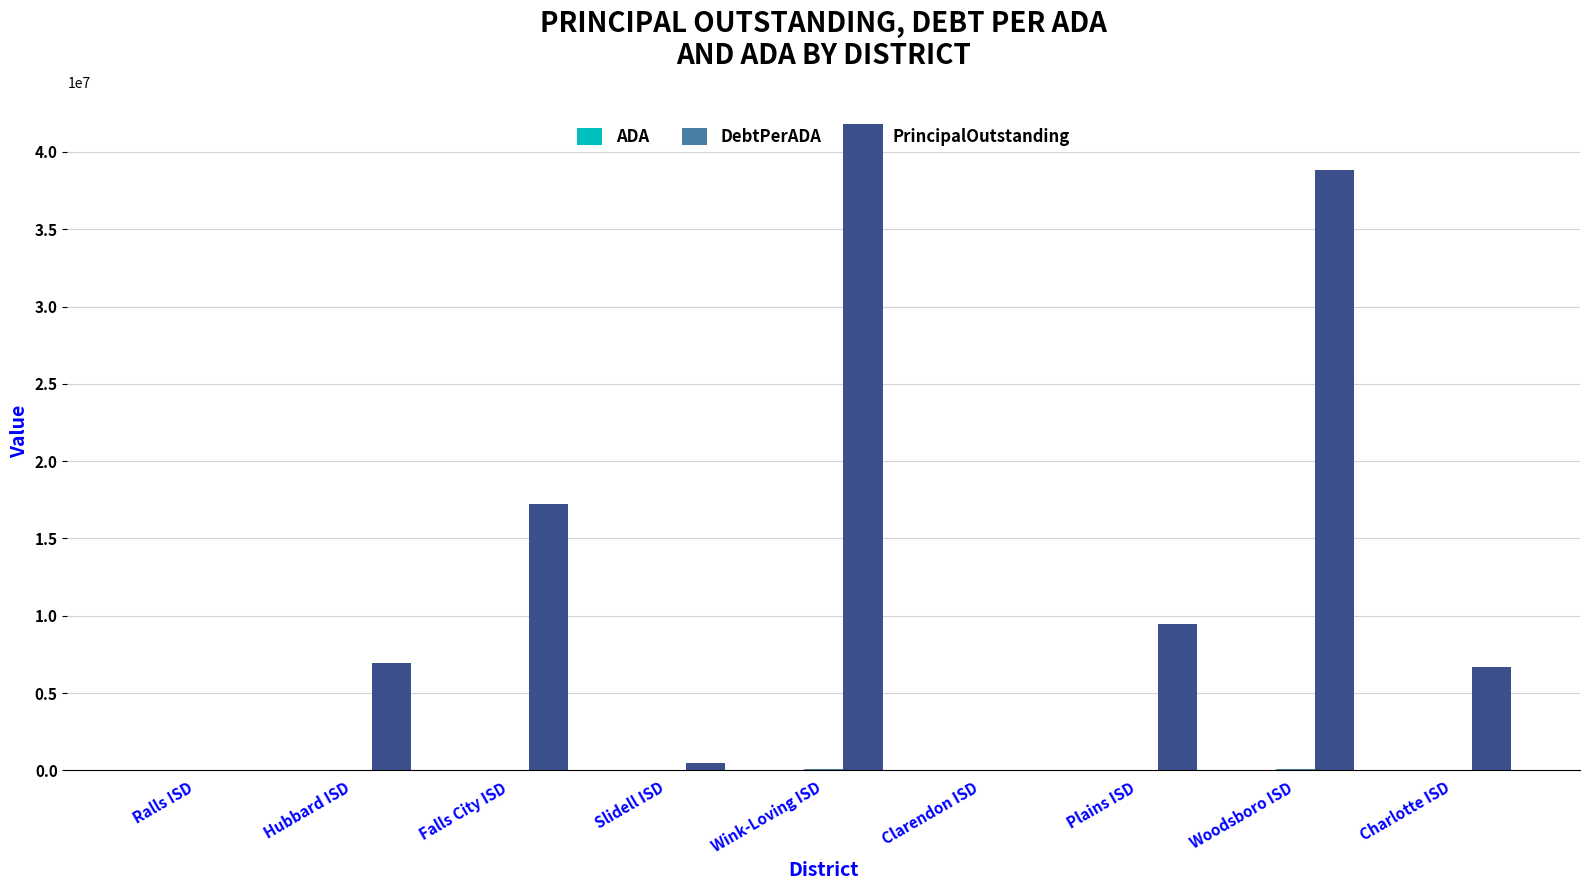

What is the total value across all series at Plains ISD?

9484747.8